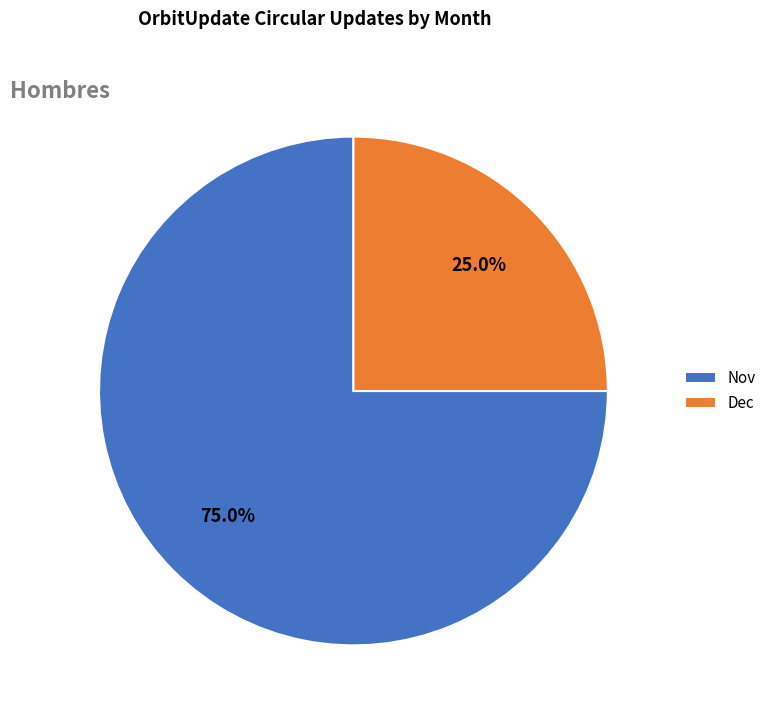

Which category has the biggest portion of the pie?

Nov